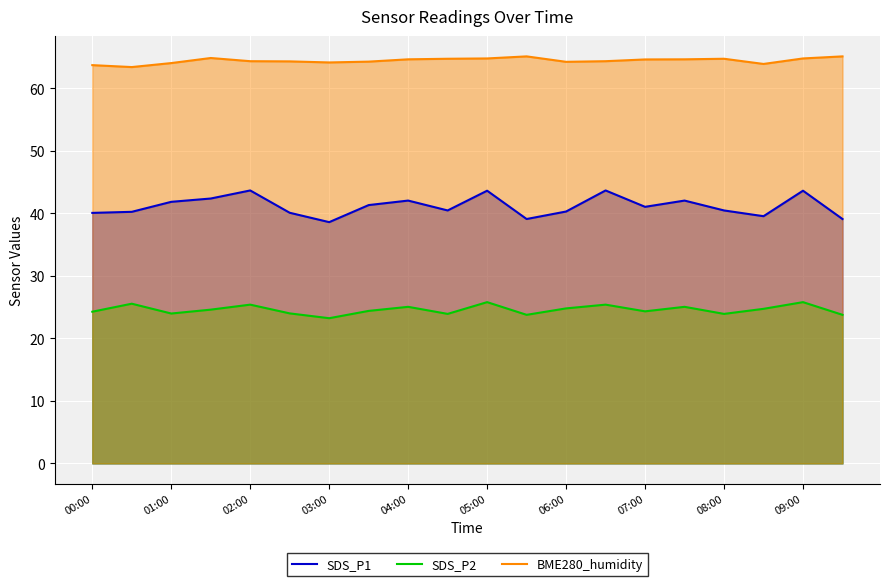

In SDS_P2, how many points are lower than both neighbors (excluding endpoints)?

6